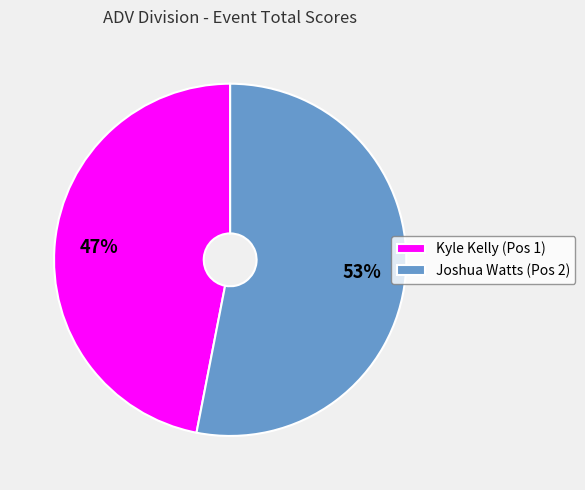

Is it true that Joshua Watts is 61% of the pie?

False